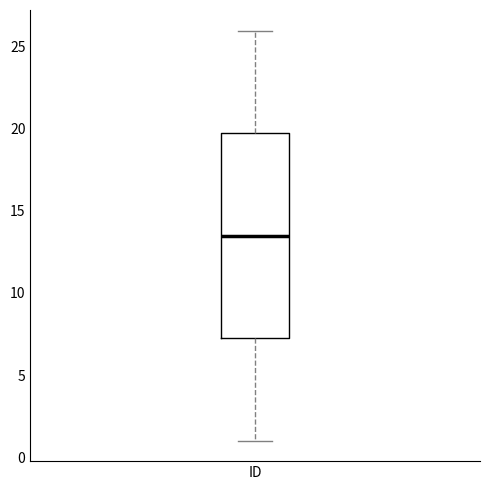

Transcribe this box plot: give where the median line is, the range the box spans, and where the two whiskers end, as read against the y-axis. The values are not printed on the chart, so give them approximately, as read against the axis.

median 13.5, box 7.5 to 20.0, whiskers 1.0 to 26.0